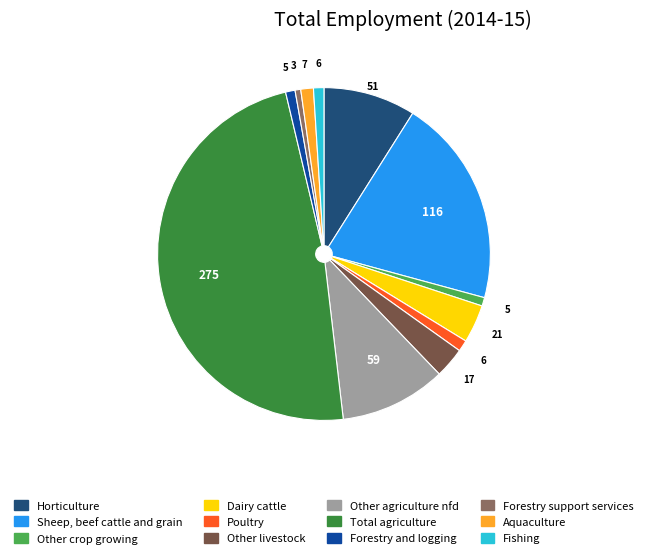

Combined, do Fishing and Forestry support services account for over 50%?

No